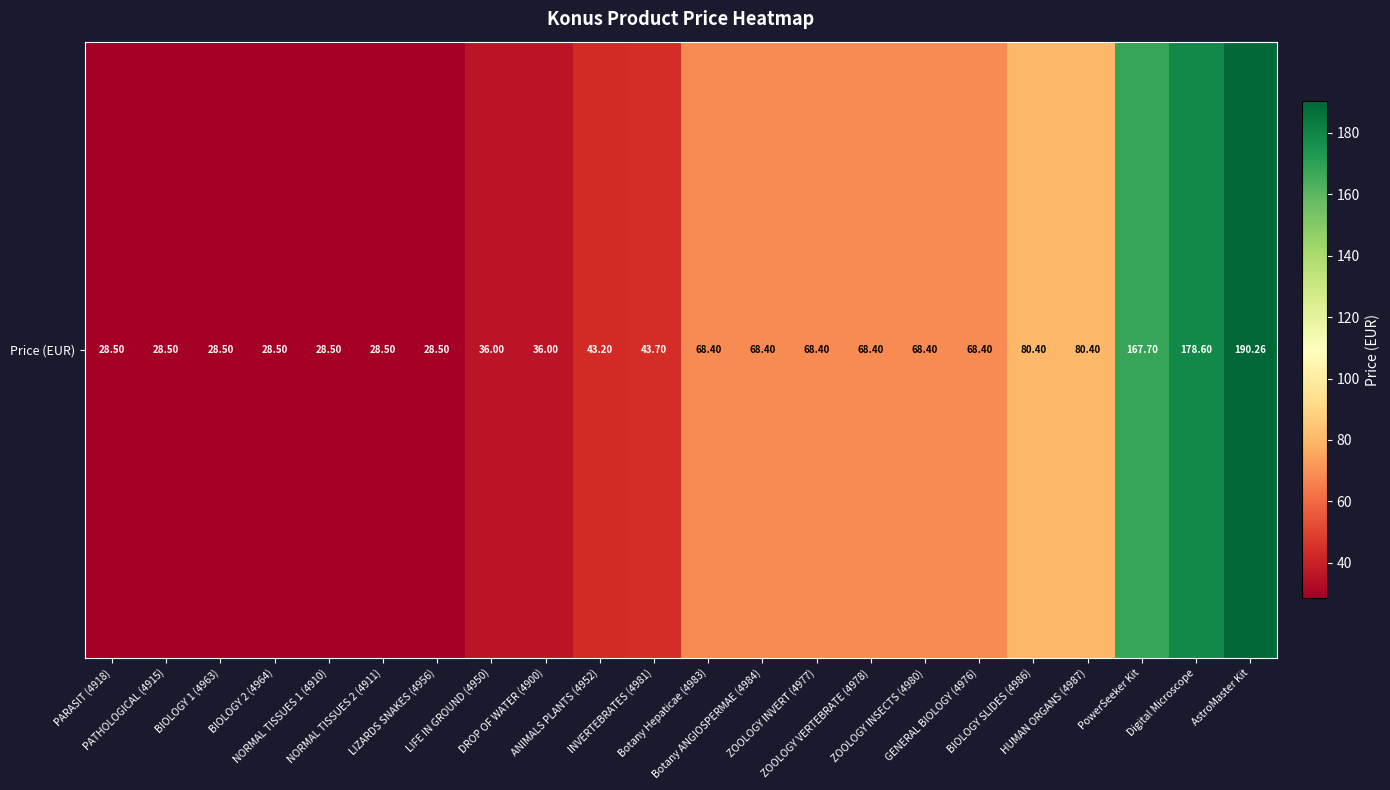

Reading left to right, transcribe all the data shown in this chart.

PARASIT (4918)=28.5	PATHOLOGICAL (4915)=28.5	BIOLOGY 1 (4963)=28.5	BIOLOGY 2 (4964)=28.5	NORMAL TISSUES 1 (4910)=28.5	NORMAL TISSUES 2 (4911)=28.5	LIZARDS SNAKES (4956)=28.5	LIFE IN GROUND (4950)=36.0	DROP OF WATER (4900)=36.0	ANIMALS PLANTS (4952)=43.2	INVERTEBRATES (4981)=43.7	Botany Hepaticae (4983)=68.4	Botany ANGIOSPERMAE (4984)=68.4	ZOOLOGY INVERT (4977)=68.4	ZOOLOGY VERTEBRATE (4978)=68.4	ZOOLOGY INSECTS (4980)=68.4	GENERAL BIOLOGY (4976)=68.4	BIOLOGY SLIDES (4986)=80.4	HUMAN ORGANS (4987)=80.4	PowerSeeker Kit=167.7	Digital Microscope=178.6	AstroMaster Kit=190.3